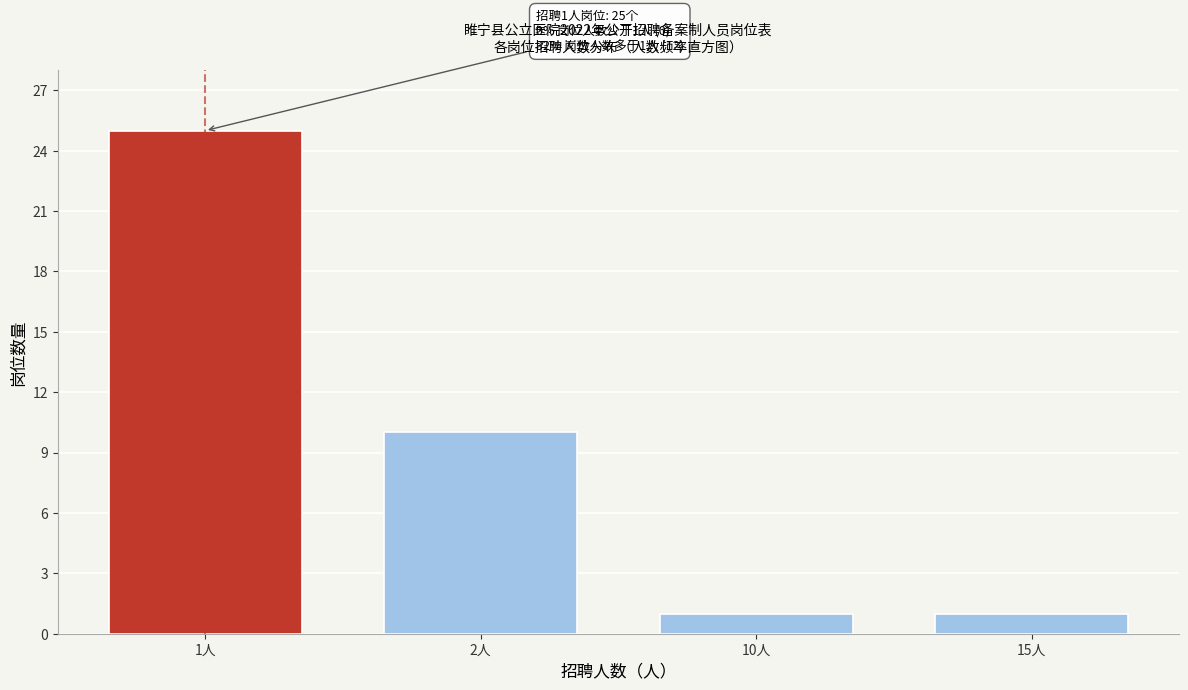

Reading left to right, what are all the values shown in this chart?

1人=25	2人=10	10人=1	15人=1